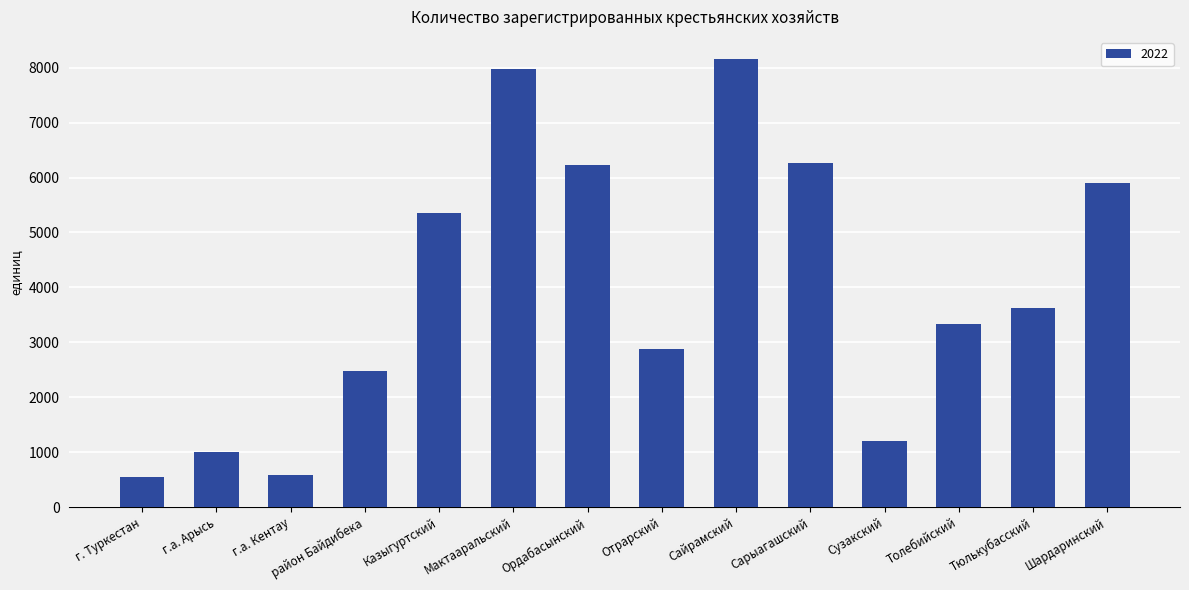

What is the value of the 12th bar from the left?

3341